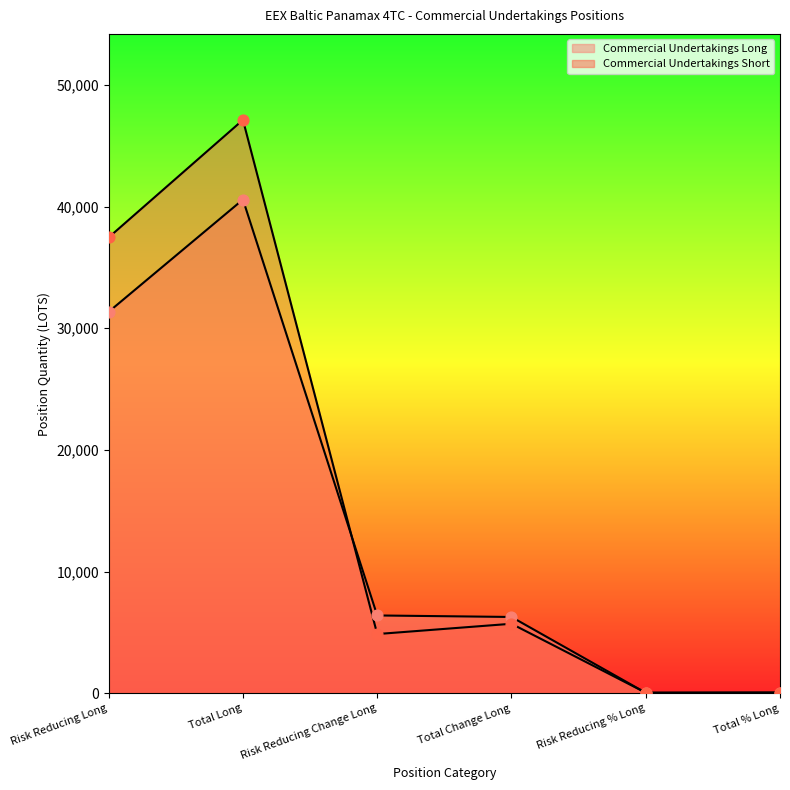

What are all the series names shown in the legend?

Commercial Undertakings Long, Commercial Undertakings Short